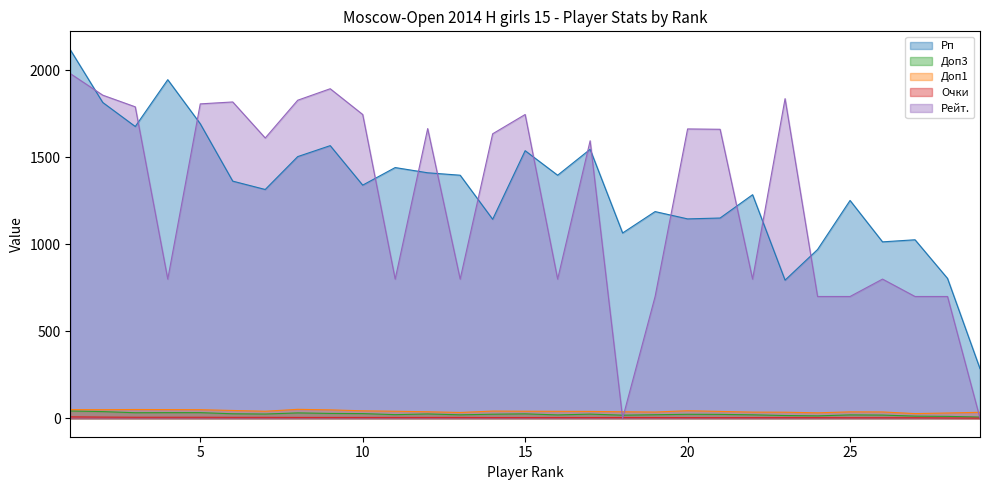

List the series in order of their peak value, highest first.

Рп, Рейт., Доп1, Доп3, Очки